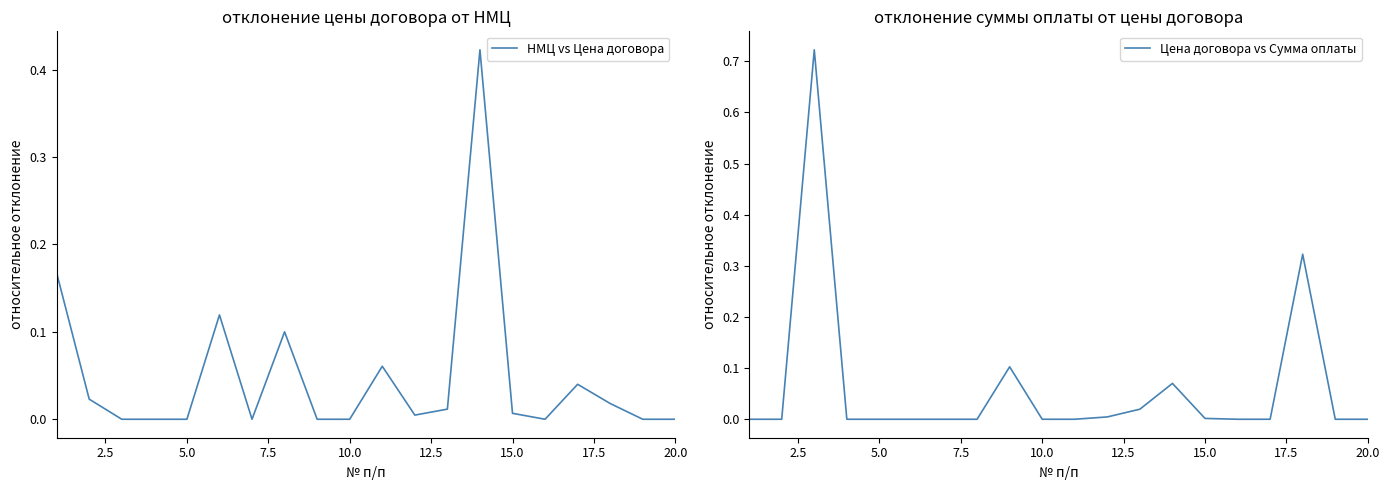

True or false: НМЦ vs Цена договора has a value of 0.0 at 5.0.

True